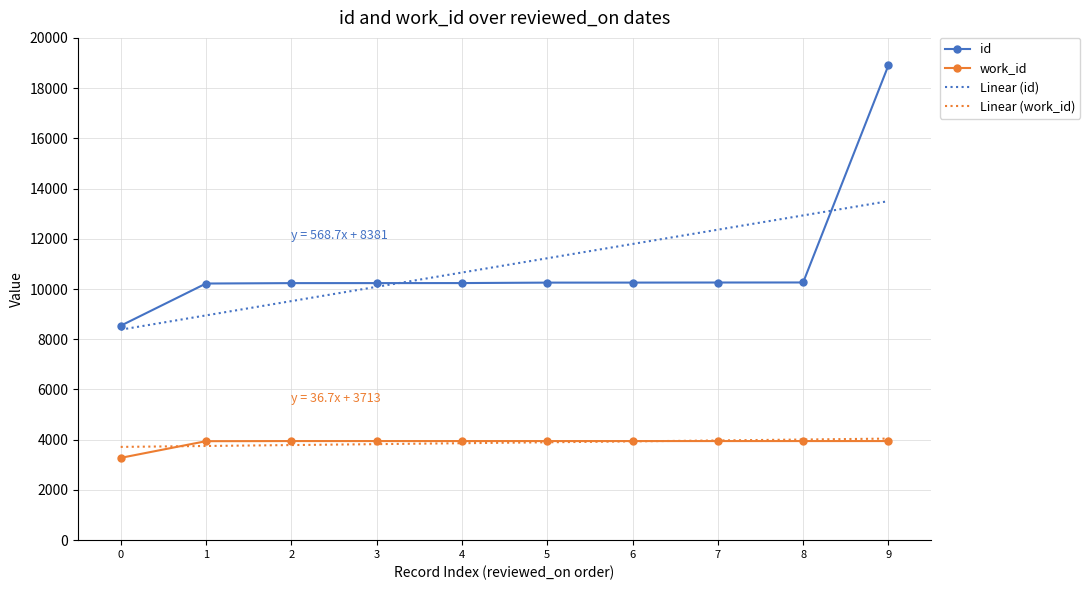

List the labels in order of Linear (id) value, smallest first.

0, 1, 2, 3, 4, 5, 6, 7, 8, 9